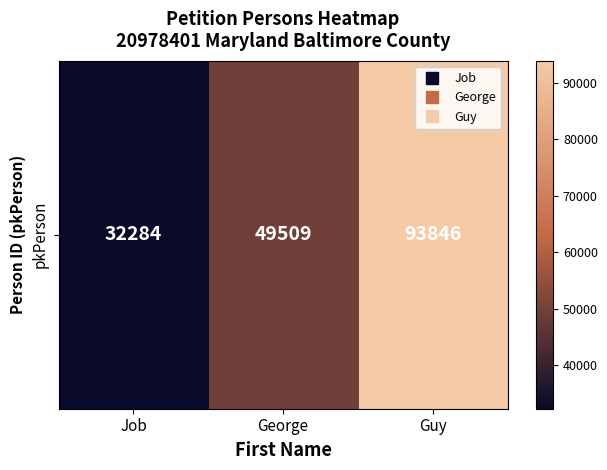

Count the values in the range 32284 to 93846.

3